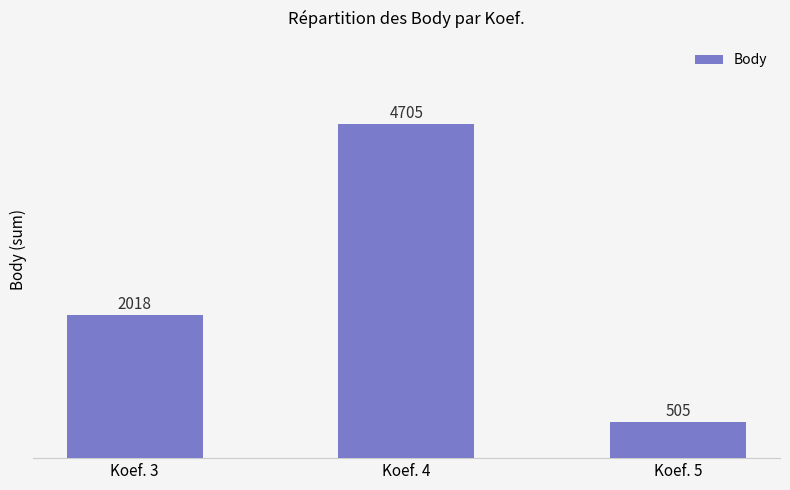

Reading right to left, transcribe all the data shown in this chart.

505	4705	2018